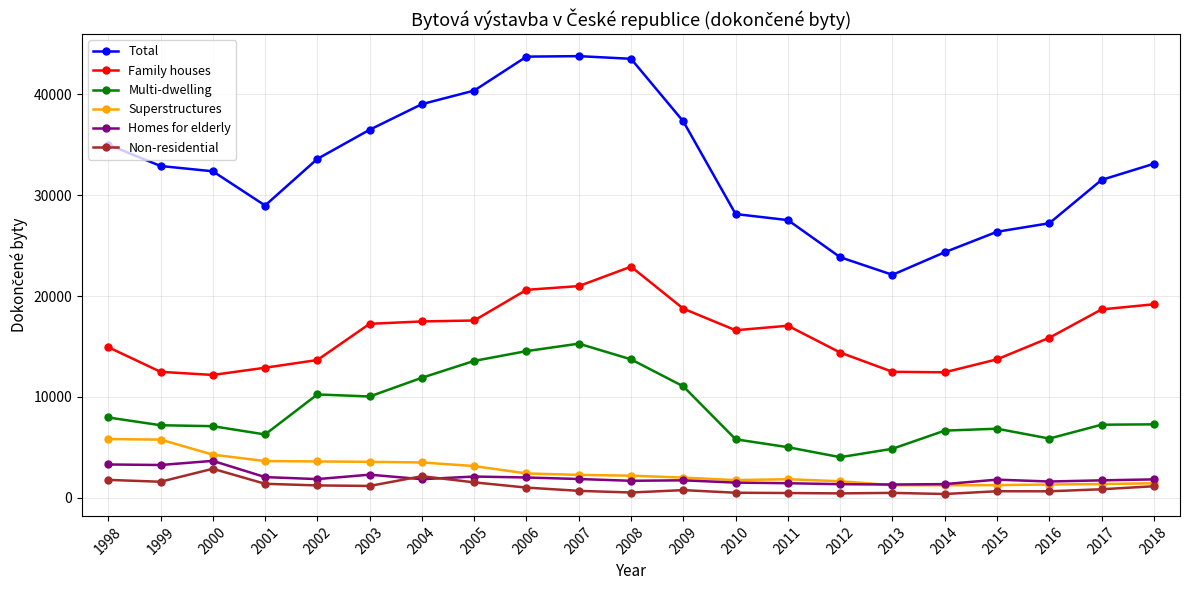

At how many categories does at least one series exceed 30775?

13